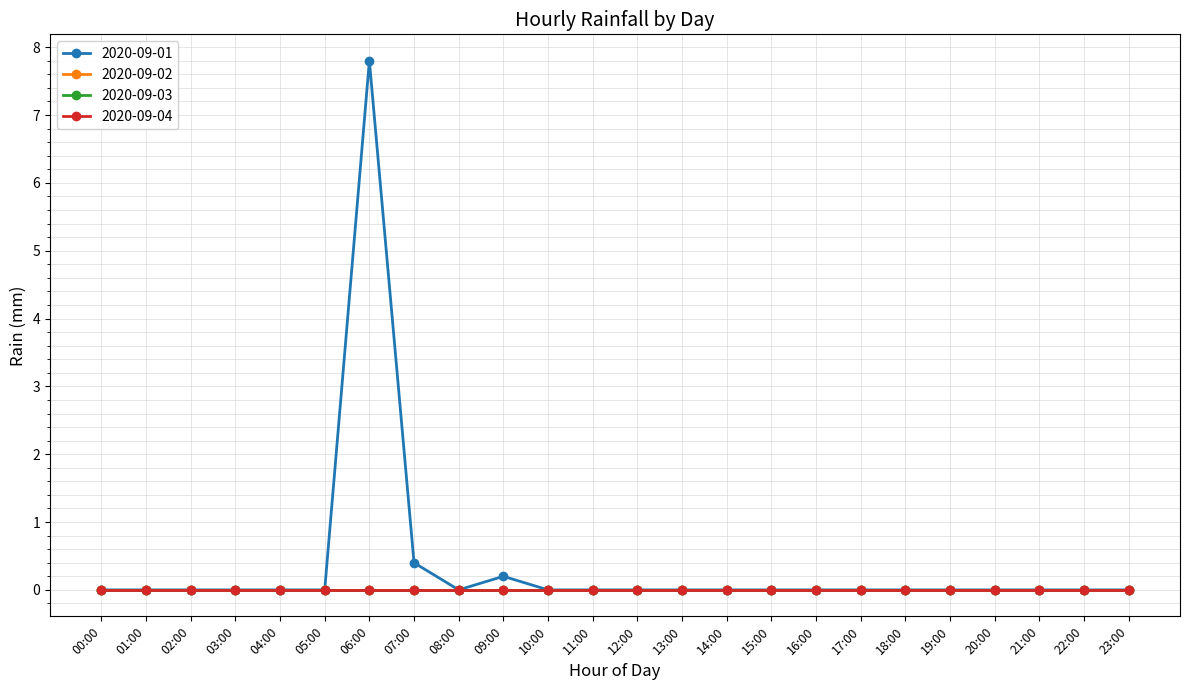

What is the label of the 17th point from the right?

07:00